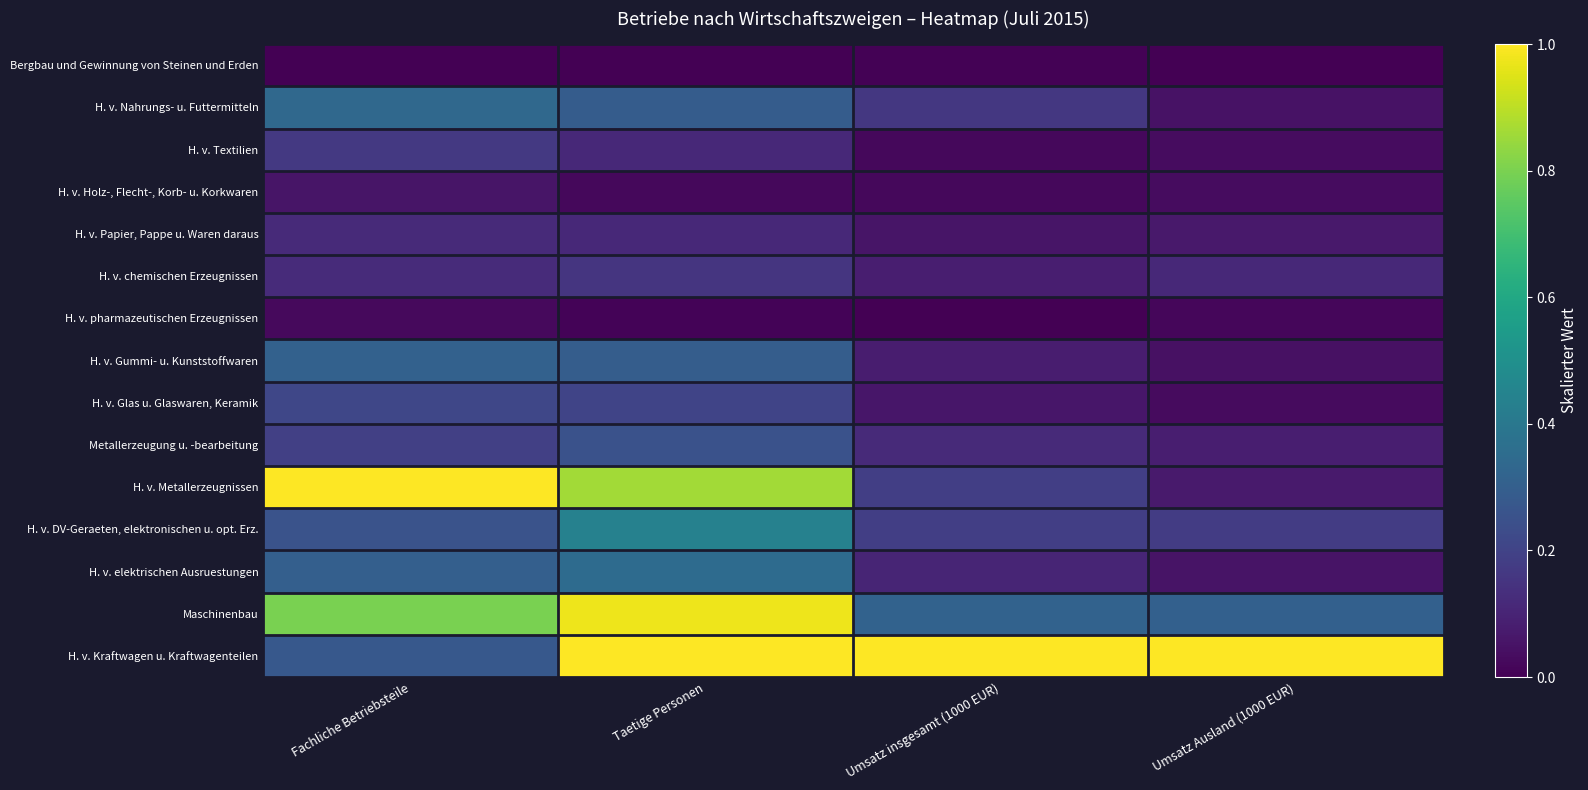

Which has a higher value, Fachliche Betriebsteile or Umsatz Ausland (1000 EUR)?

Fachliche Betriebsteile